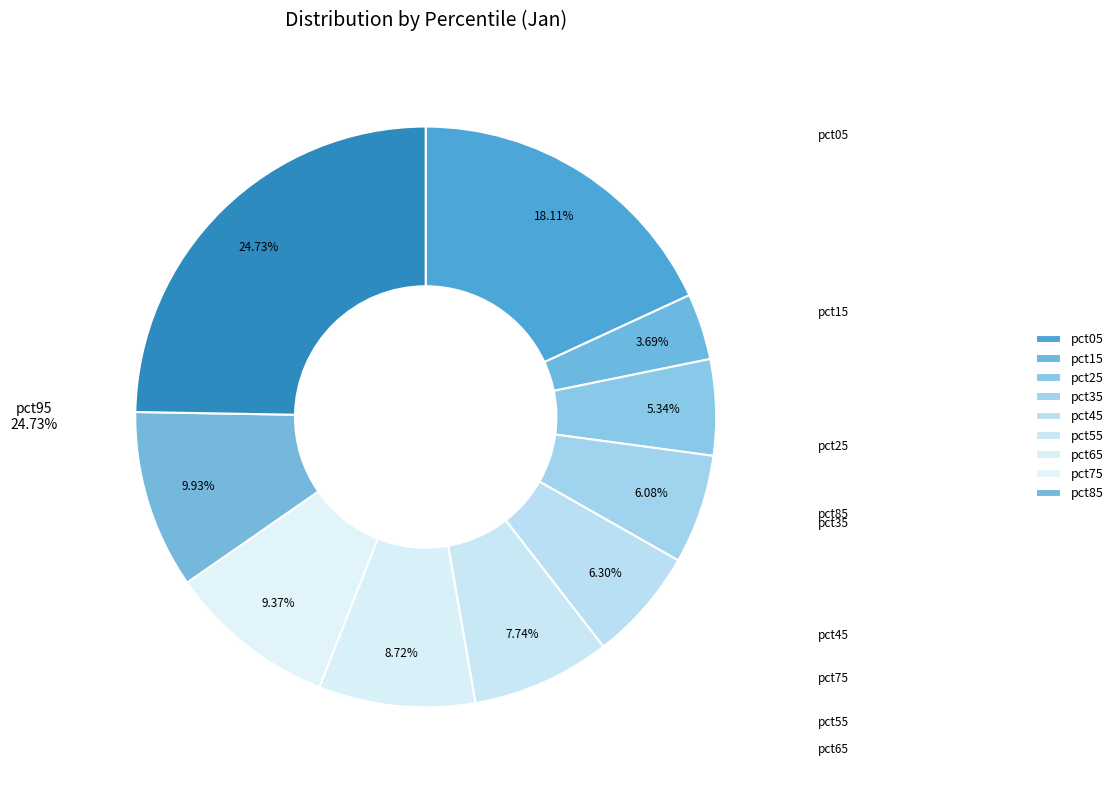

To the nearest percent, what percentage of the pie is pct45?

6%